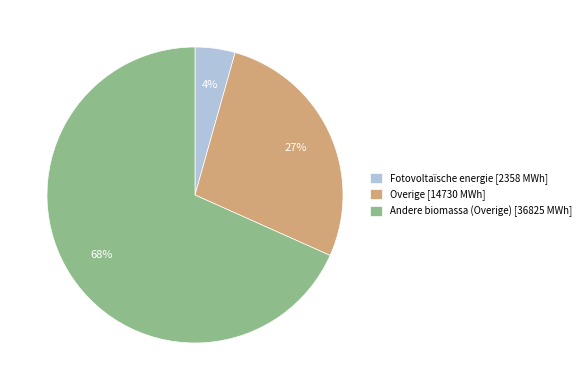

How many segments does this pie chart have?

3